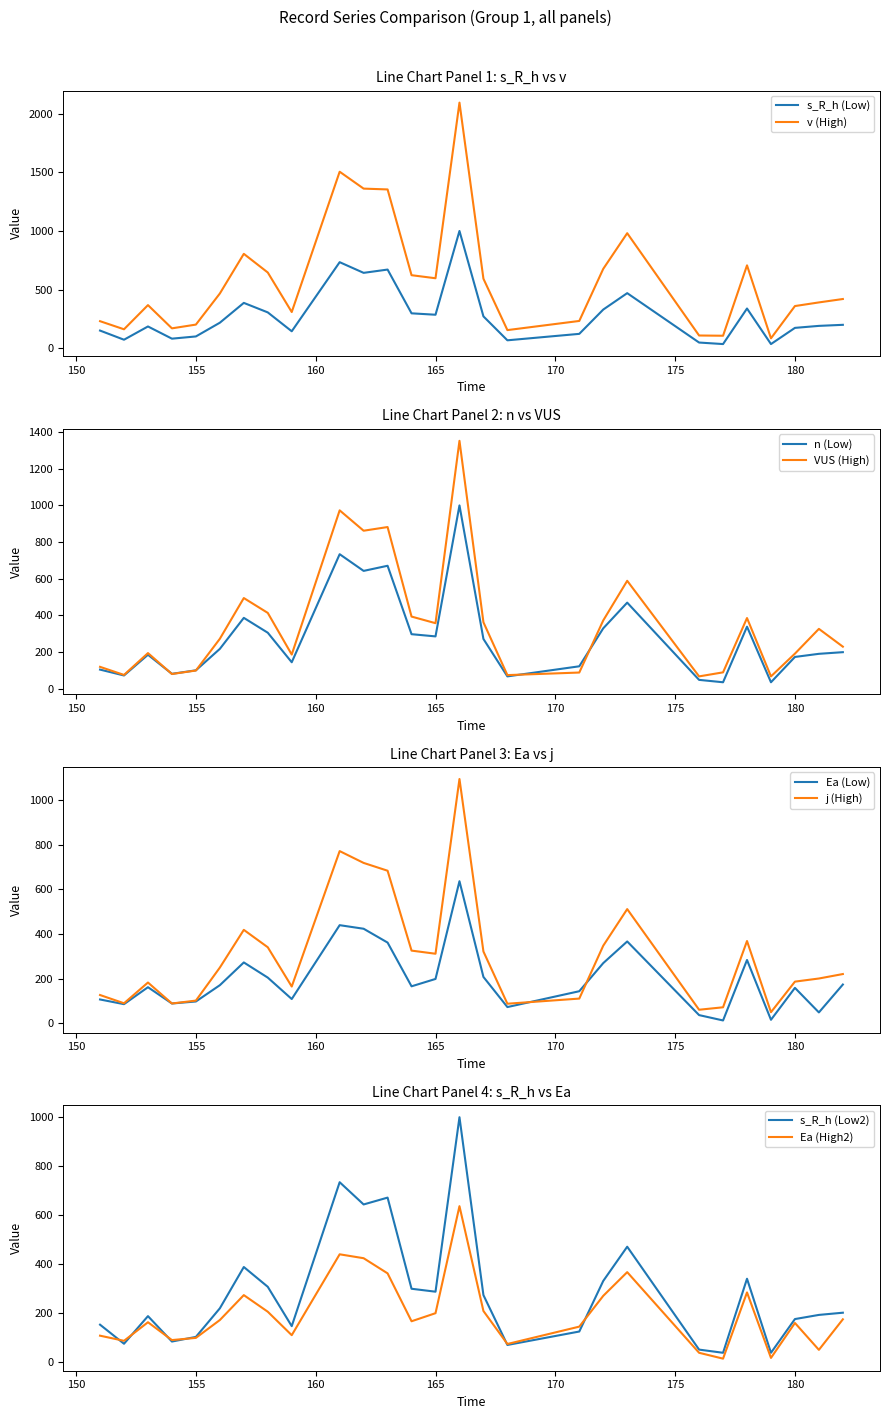

What value does the s_R_h series have at 159, to the nearest 10?

140